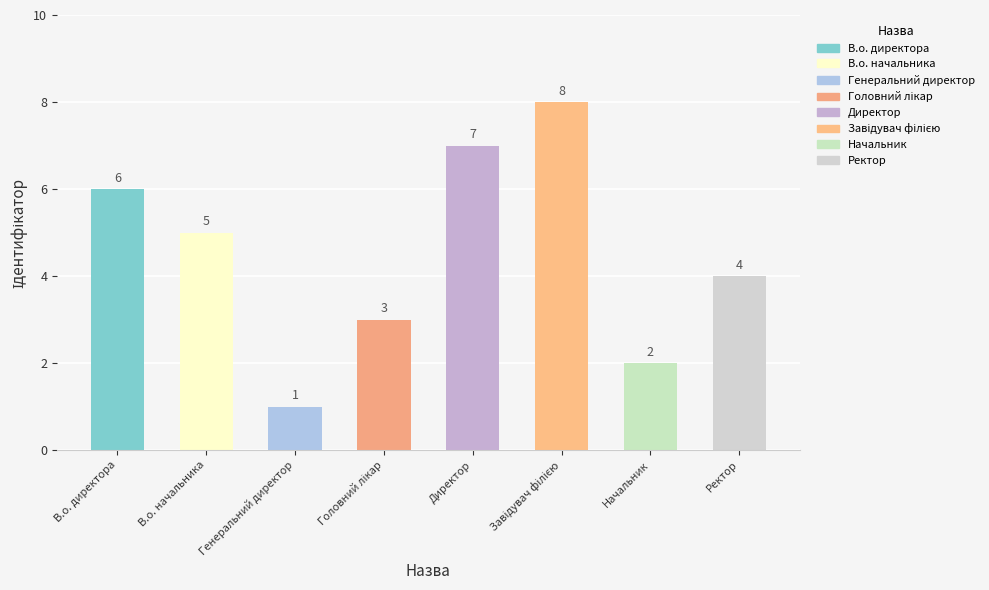

How many data points does each series have?

8